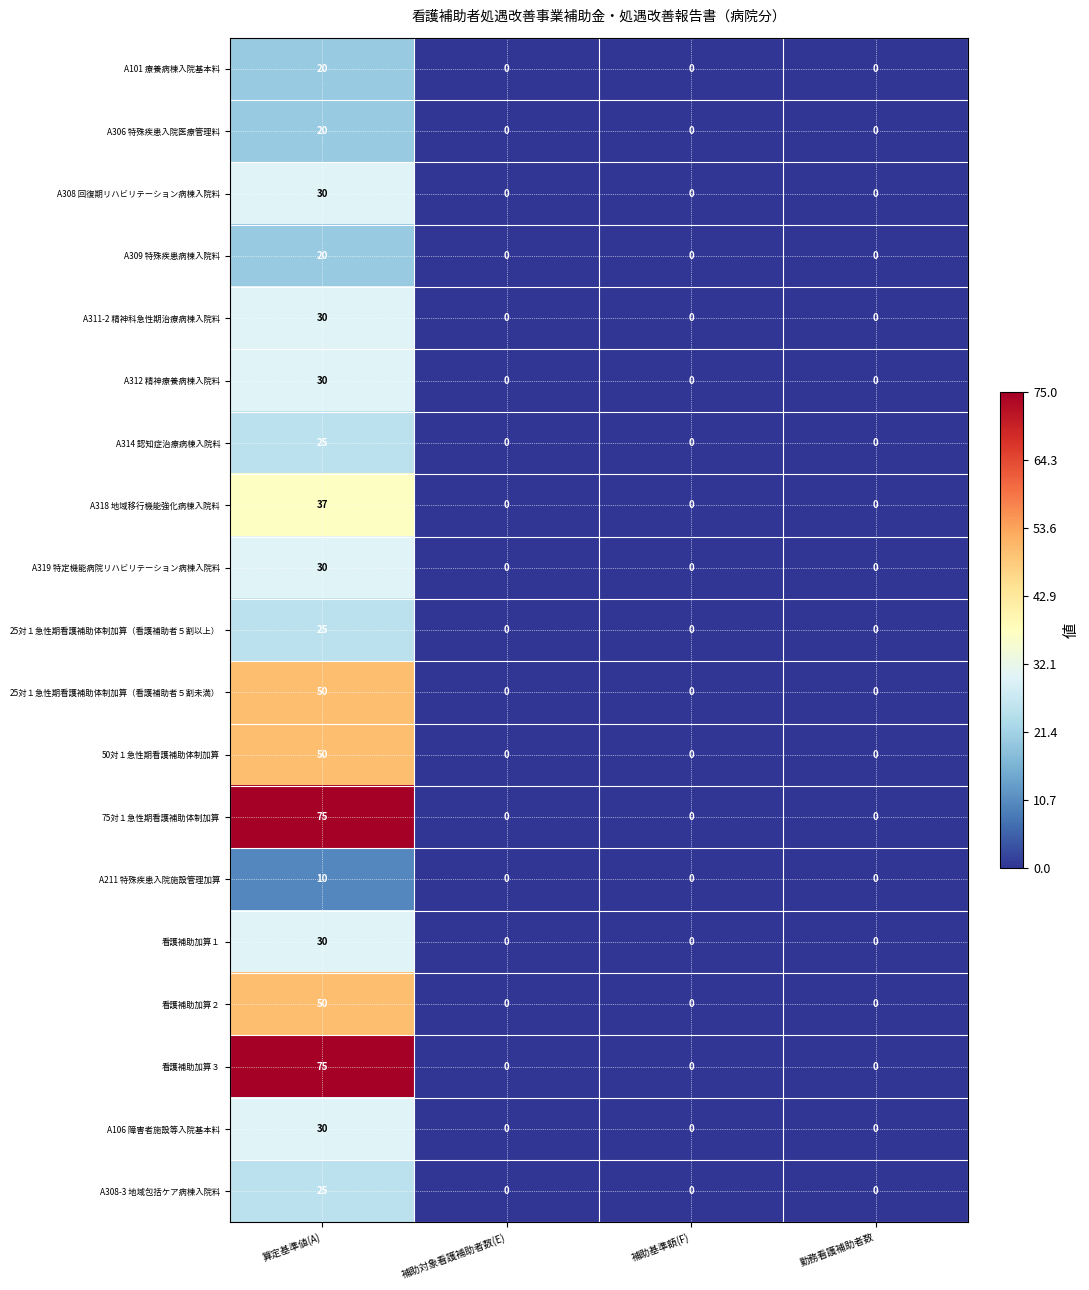

How many data points in A211 特殊疾患入院施設管理加算 are above 0?

1